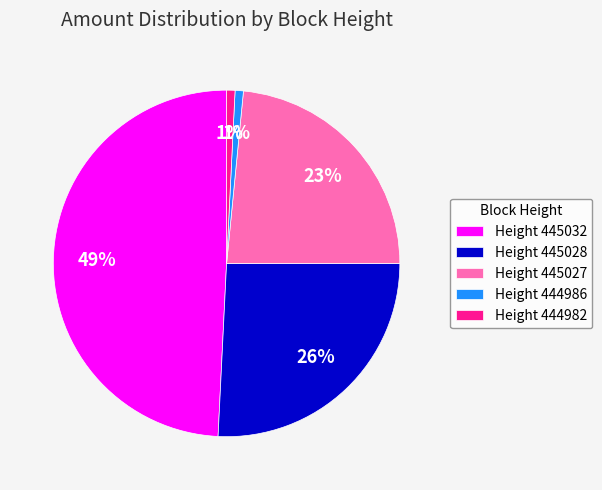

Combined, do Height 445028 and Height 445032 account for over 50%?

Yes